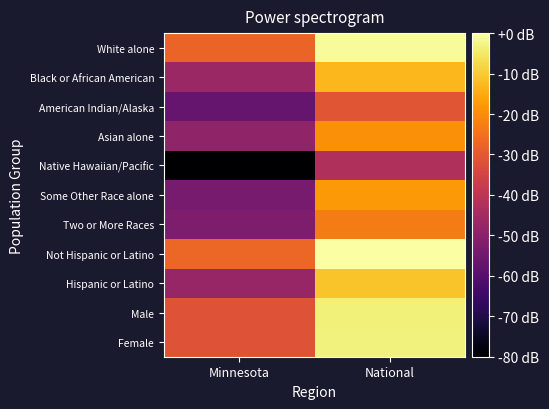

Between Minnesota and National, which series saw the biggest shift?

Native Hawaiian/Pacific